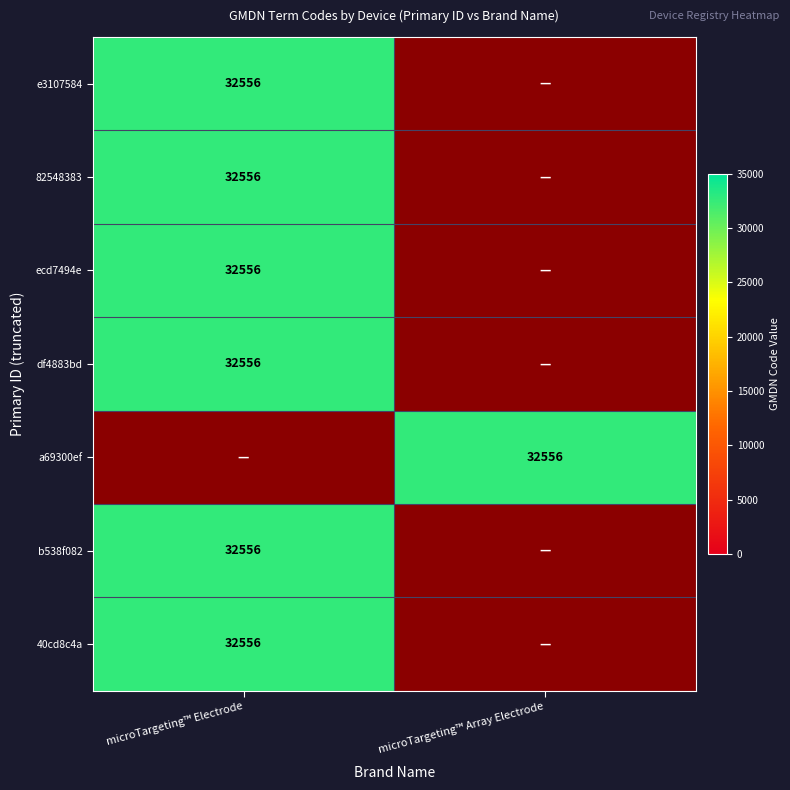

Is it true that 40cd8c4a equals 1.6 at microTargeting™ Array Electrode?

False